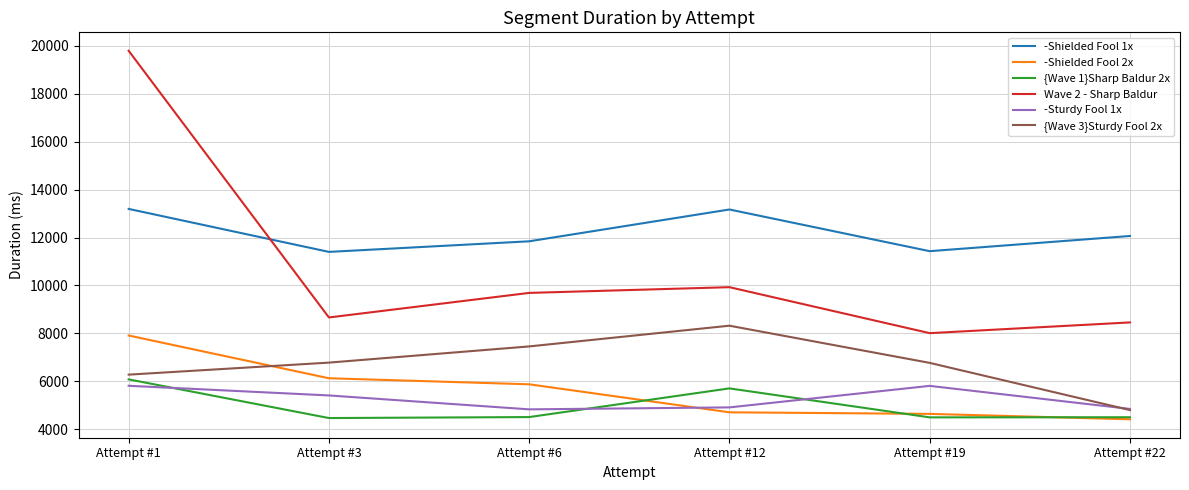

What is the sum of the Wave 2 - Sharp Baldur values at Attempt #22 and Attempt #1?

28254